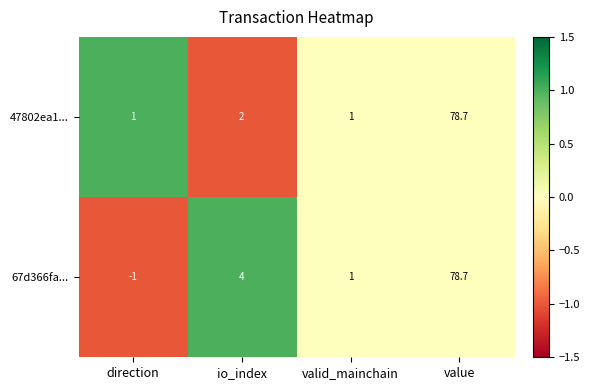

At which category is the sum across all series the highest?

value